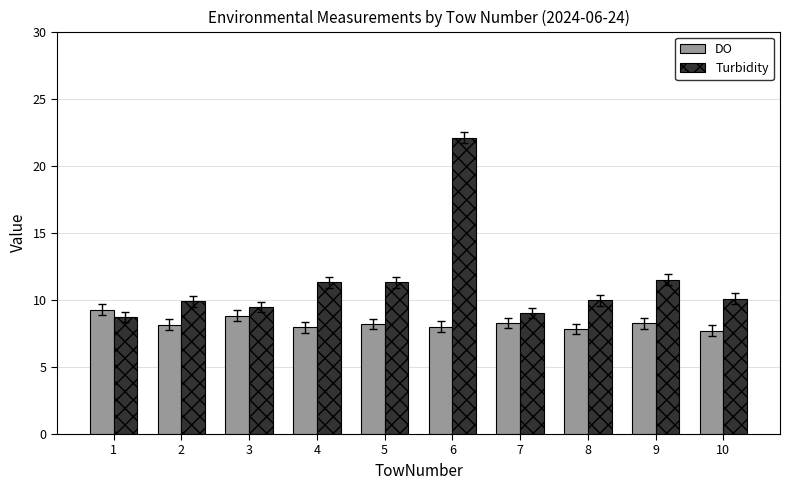

At which label does Turbidity reach its peak?

6